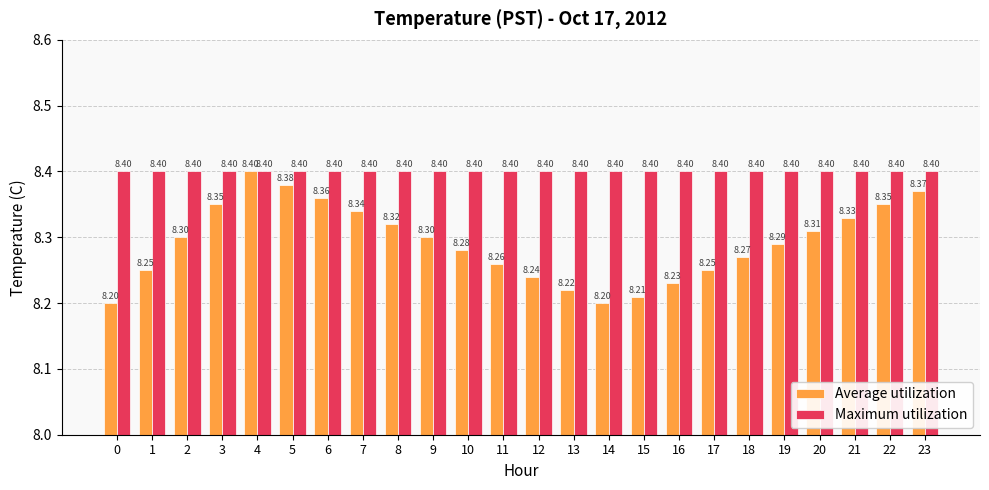

Rank the series at 1 from lowest to highest value.

Average utilization, Maximum utilization